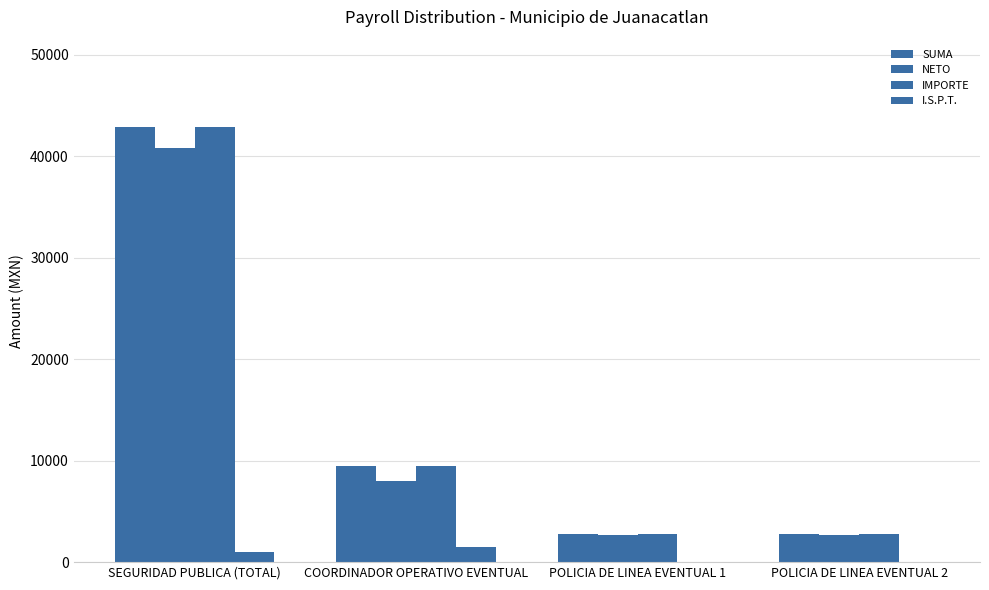

Which series has the largest range (max minus min)?

SUMA